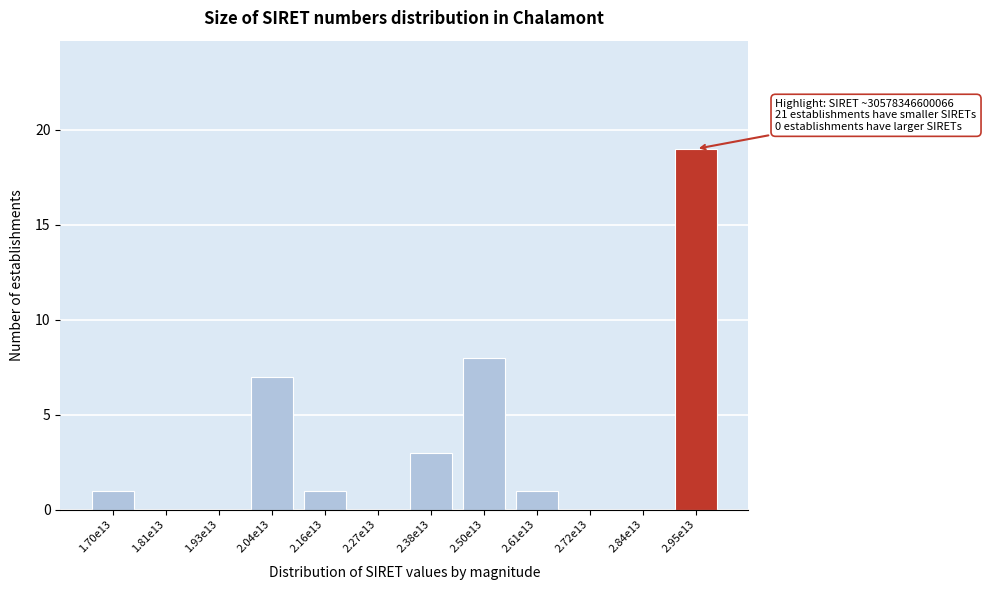

Reading left to right, transcribe all the data shown in this chart.

1.70e13=1	1.81e13=0	1.93e13=0	2.04e13=7	2.16e13=1	2.27e13=0	2.38e13=3	2.50e13=8	2.61e13=1	2.72e13=0	2.84e13=0	2.95e13=19